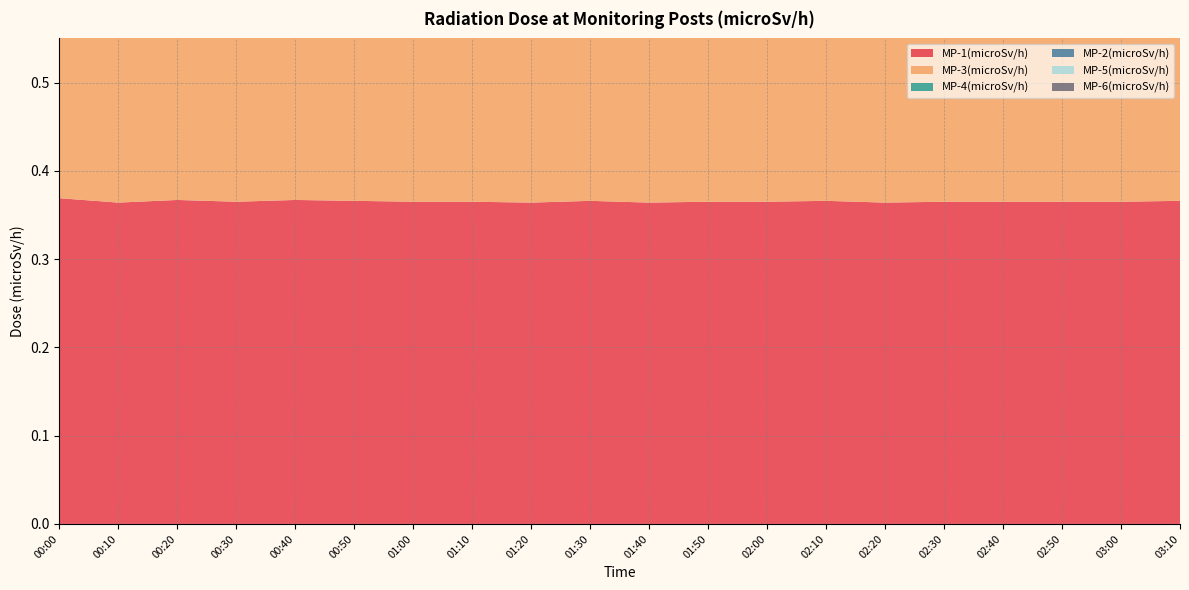

Reading left to right, list all the values displayed in this chart.

MP-1(microSv/h): 0.4	0.4	0.4	0.4	0.4	0.4	0.4	0.4	0.4	0.4	0.4	0.4	0.4	0.4	0.4	0.4	0.4	0.4	0.4	0.4
MP-3(microSv/h): 0.4	0.4	0.4	0.4	0.4	0.4	0.4	0.4	0.4	0.4	0.4	0.4	0.4	0.4	0.4	0.4	0.4	0.4	0.4	0.4
MP-4(microSv/h): 0.4	0.4	0.4	0.4	0.4	0.4	0.4	0.4	0.4	0.4	0.4	0.4	0.4	0.4	0.4	0.4	0.4	0.4	0.4	0.4
MP-2(microSv/h): 0.2	0.2	0.2	0.2	0.2	0.2	0.2	0.2	0.2	0.2	0.2	0.2	0.2	0.2	0.2	0.2	0.2	0.2	0.2	0.2
MP-5(microSv/h): 0.3	0.3	0.3	0.3	0.3	0.3	0.3	0.3	0.3	0.3	0.3	0.3	0.3	0.3	0.3	0.3	0.3	0.3	0.3	0.3
MP-6(microSv/h): 0.2	0.2	0.2	0.2	0.2	0.2	0.2	0.2	0.2	0.2	0.2	0.2	0.2	0.2	0.2	0.2	0.2	0.2	0.2	0.2